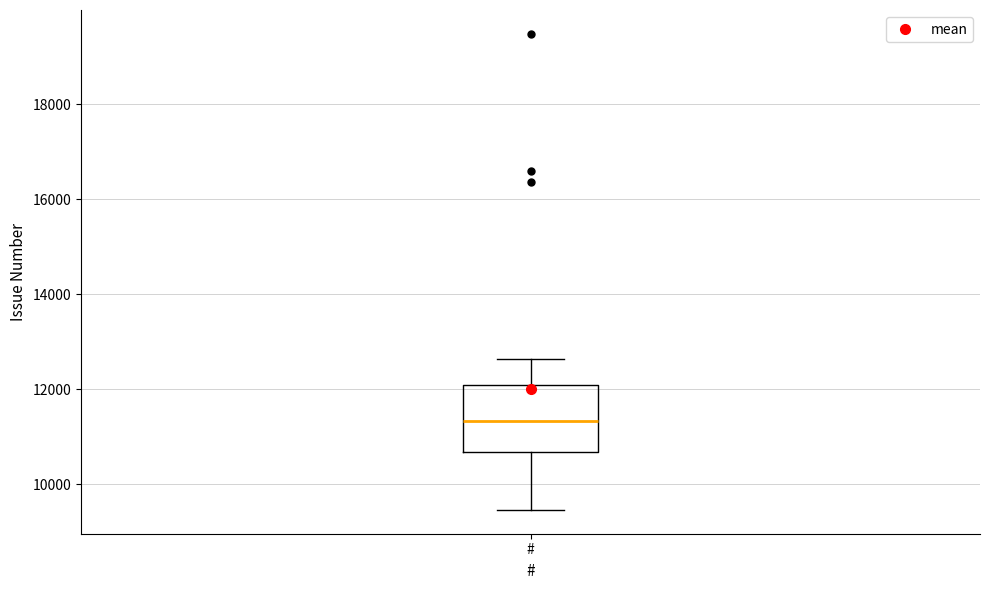

Transcribe this box plot: give where the median line is, the range the box spans, and where the two whiskers end, as read against the y-axis. The values are not printed on the chart, so give them approximately, as read against the axis.

median 11400, box 10600 to 12000, whiskers 9400 to 12600